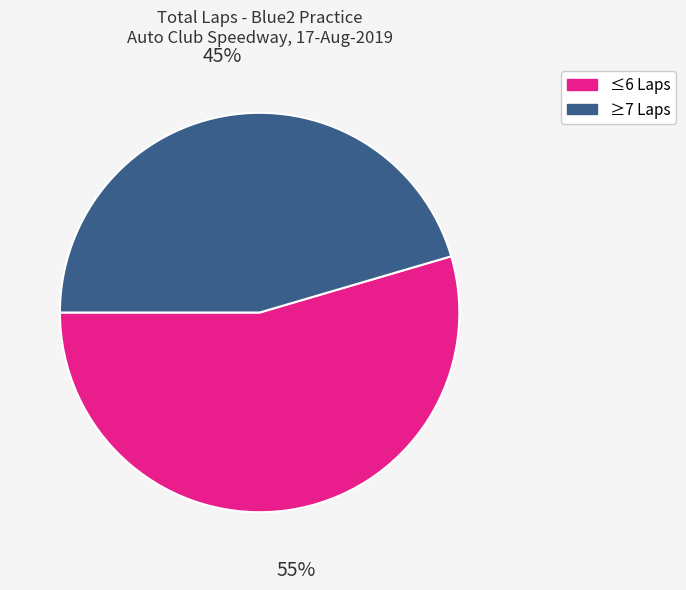

How many slices are in this pie chart?

2